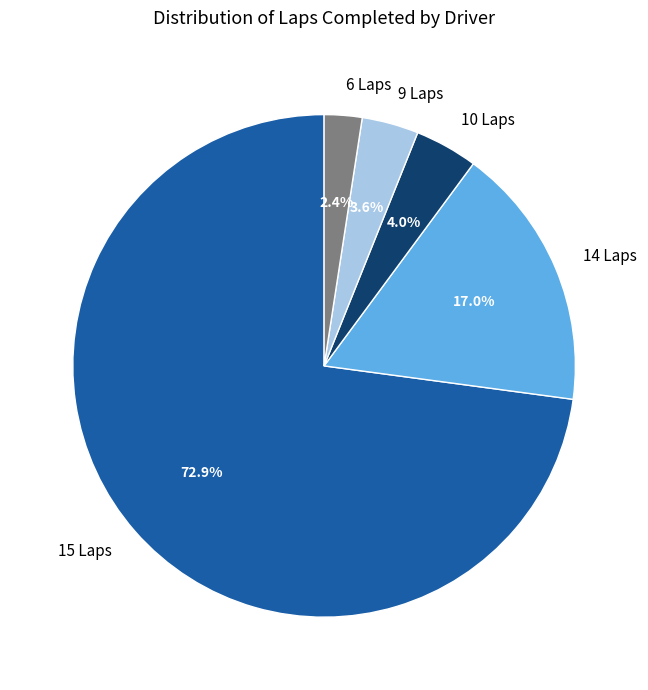

What is the ratio of the value at 6 Laps to the value at 10 Laps?

0.6